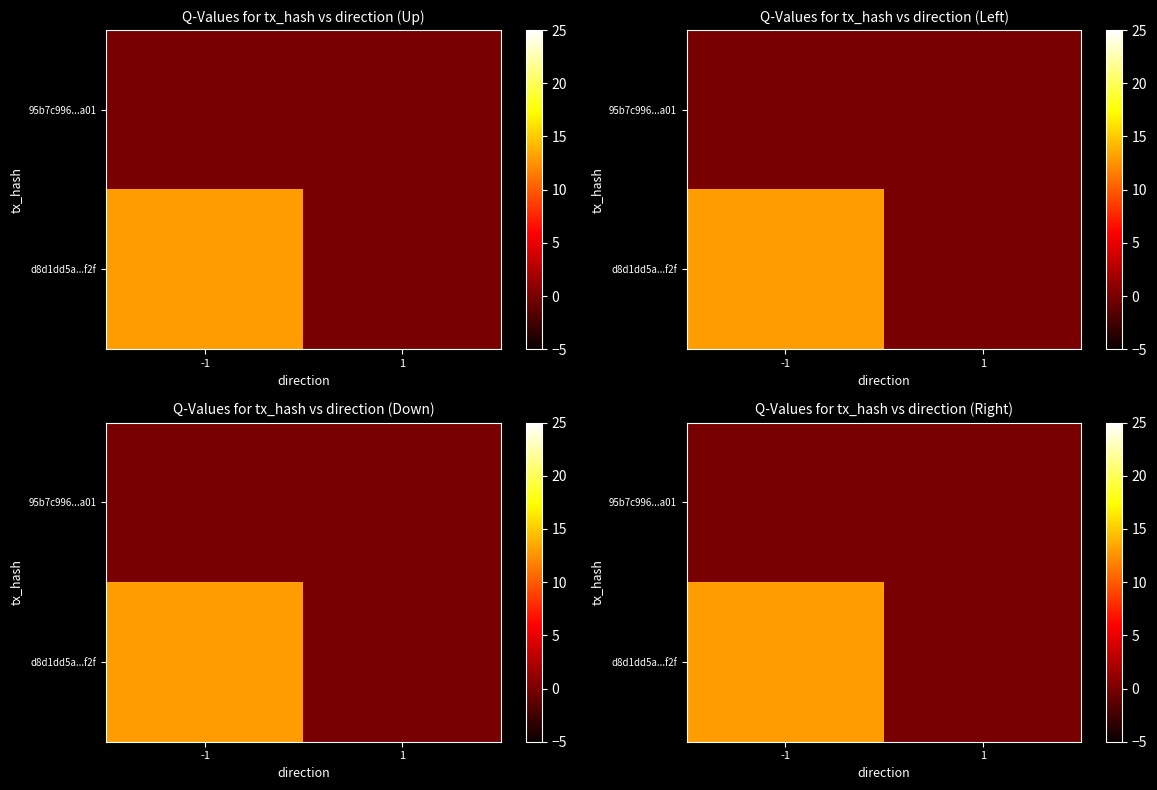

At which category does the chart reach its peak across all series?

-1